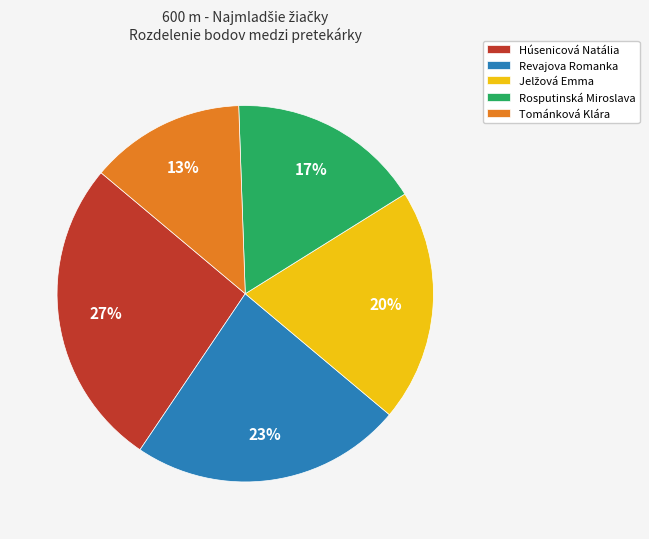

The Rosputinská Miroslava slice represents 17% of the pie. True or false?

True